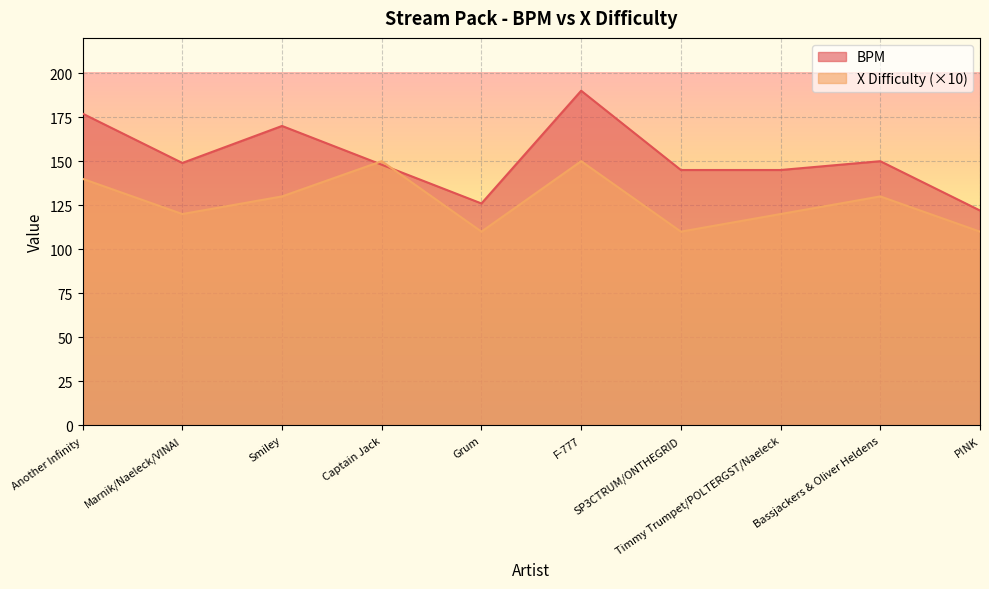

How many interior local peaks does the X Difficulty series have?

3